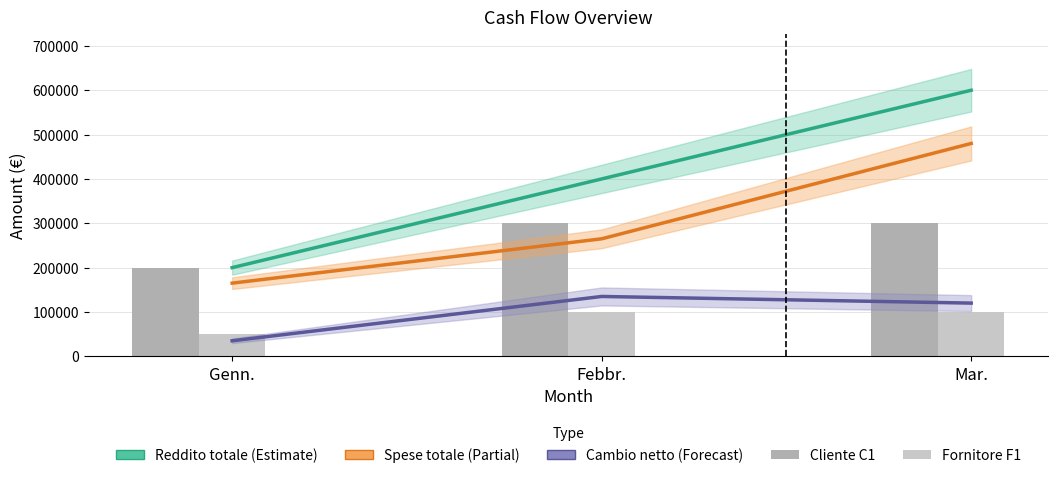

At how many categories does at least one series exceed 483664?

1